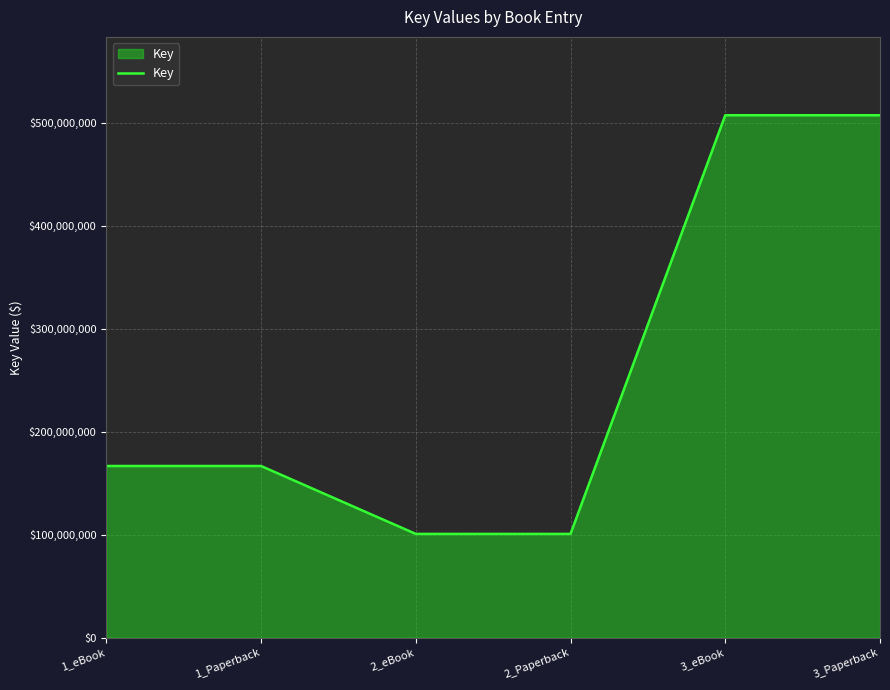

Does the chart have visible grid lines?

Yes